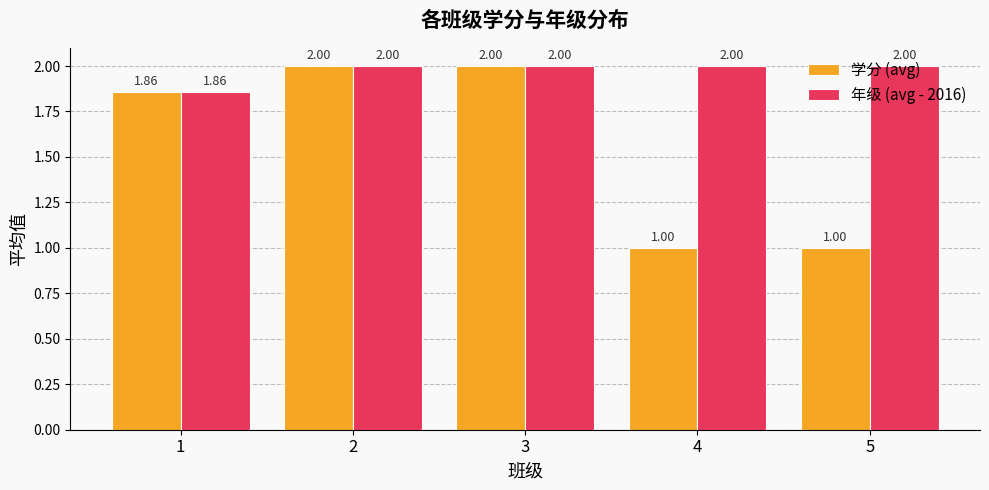

What is the smallest value displayed?

1.0